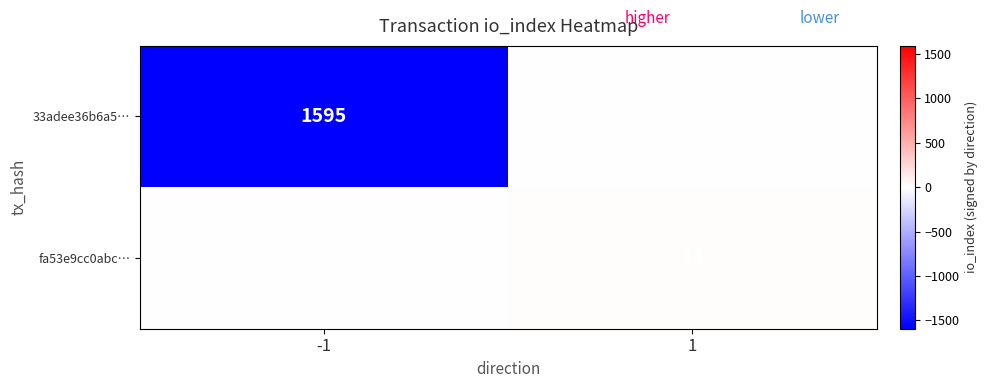

The value of fa53e9cc0abc… at 1 is 9. True or false?

False